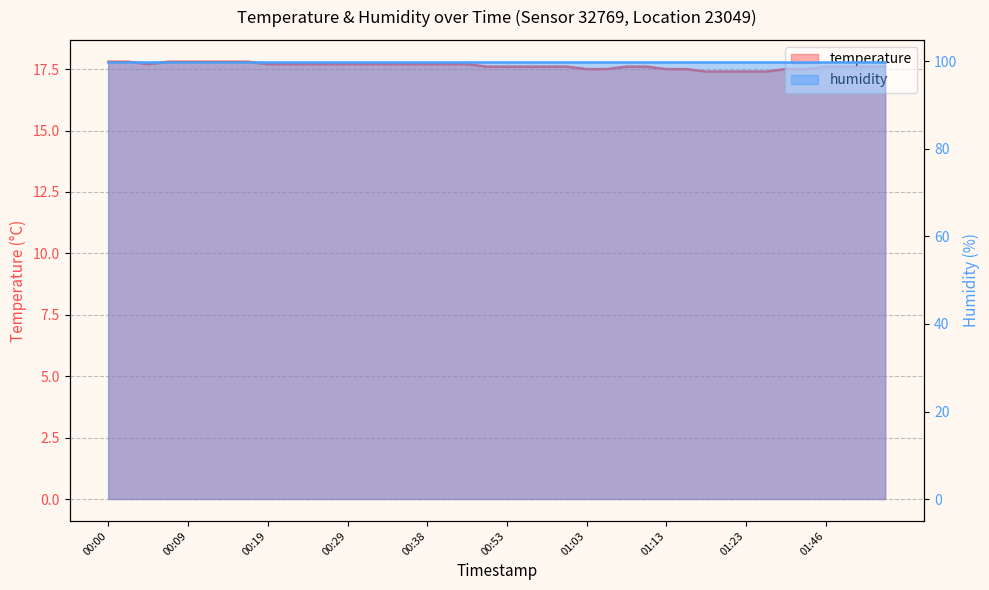

Count the number of categories in the chart.

40